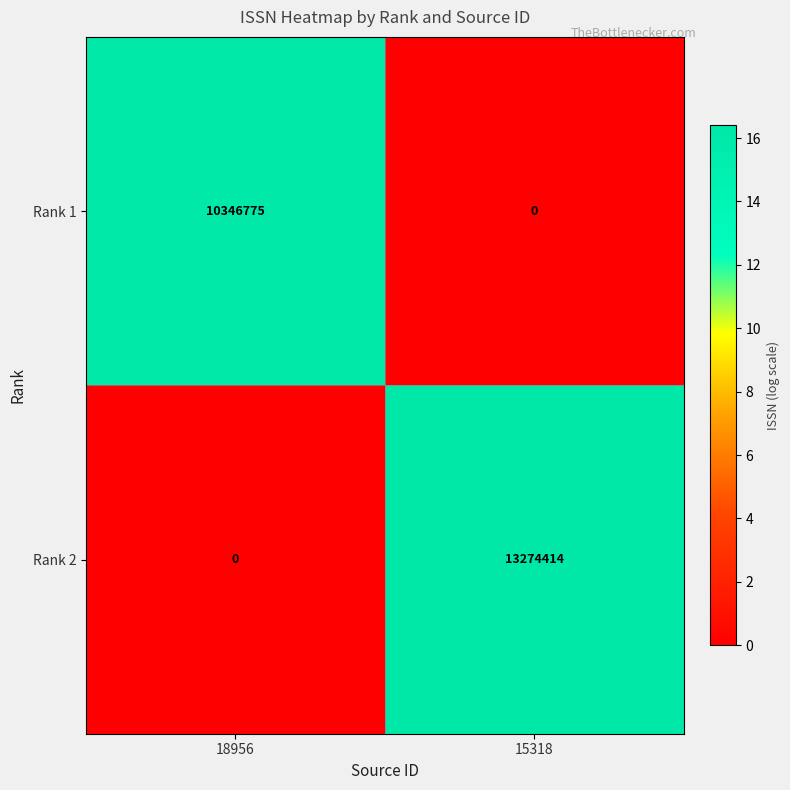

What is the spread (max minus min) of values at 15318?

13274414